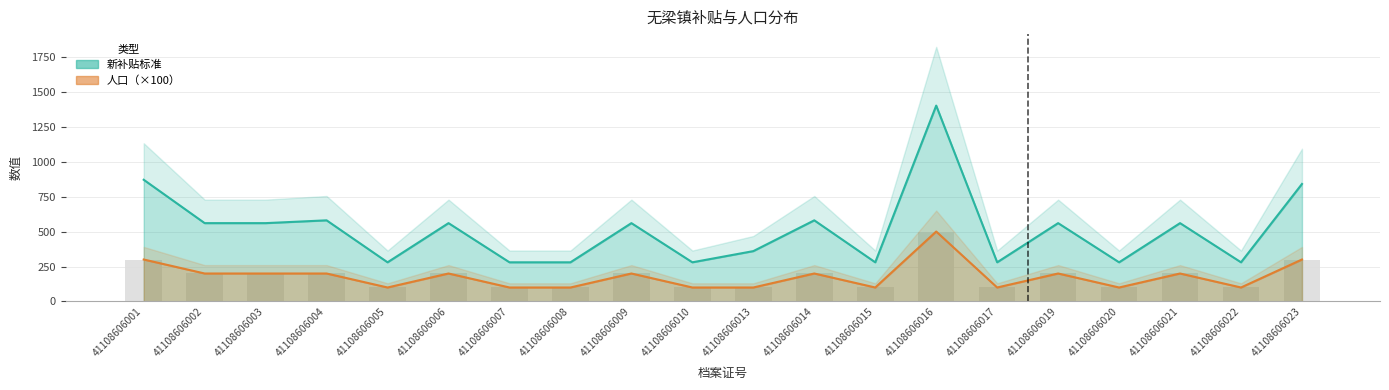

Rank the series by their maximum value, from lowest to highest.

人口, 新补贴标准